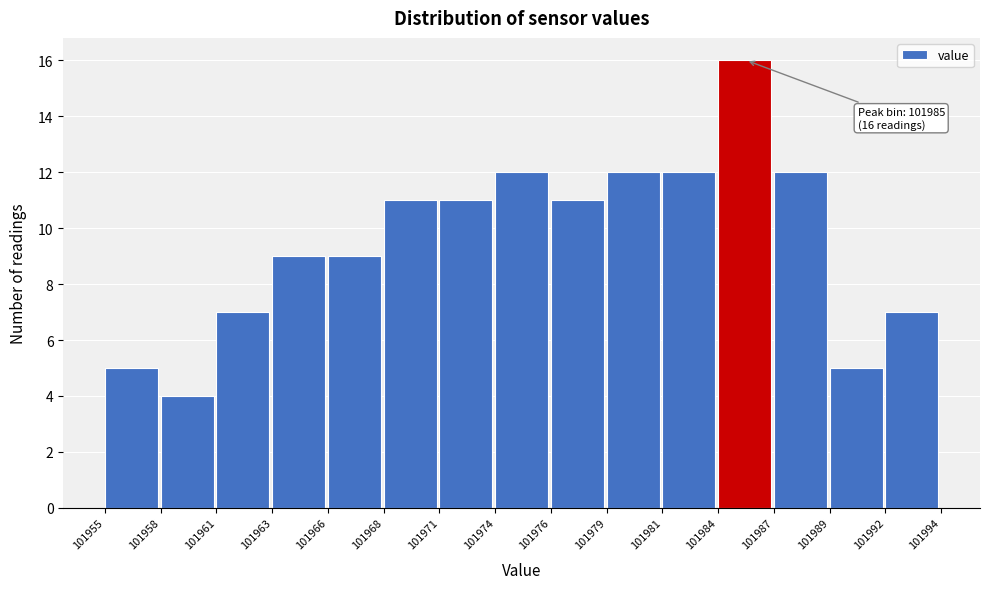

Reading left to right, transcribe all the data shown in this chart.

5	4	7	9	9	11	11	12	11	12	12	16	12	5	7